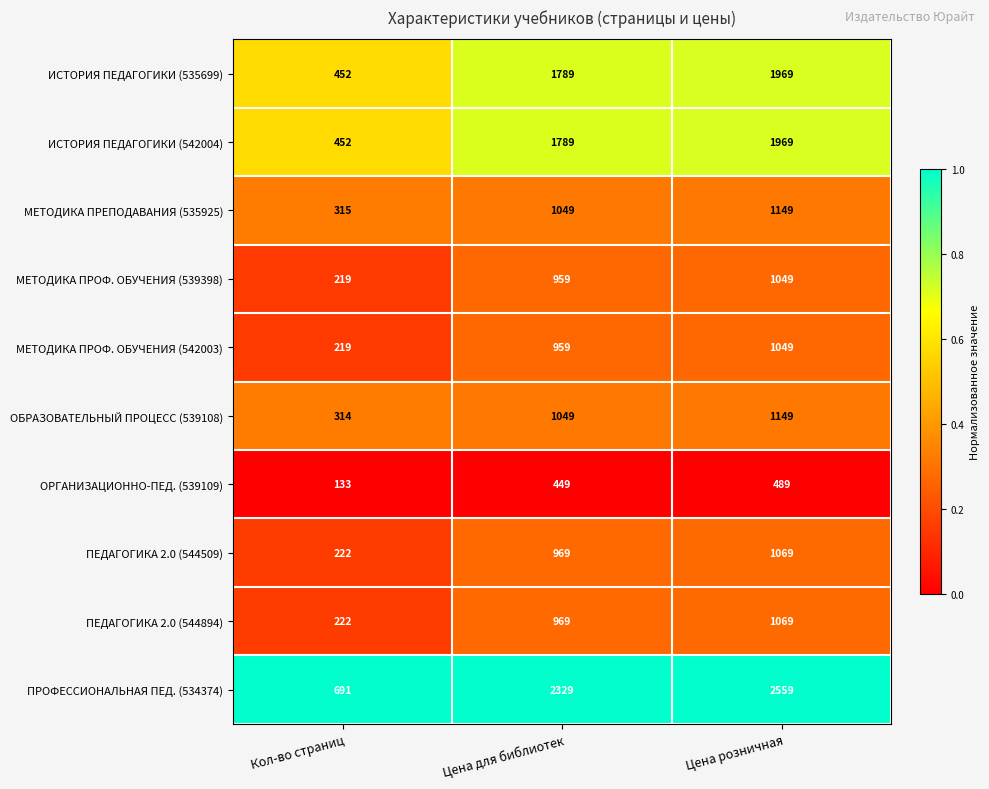

Read the ПРОФЕССИОНАЛЬНАЯ ПЕД. (534374) value at Цена для библиотек, to the nearest 50.

2350